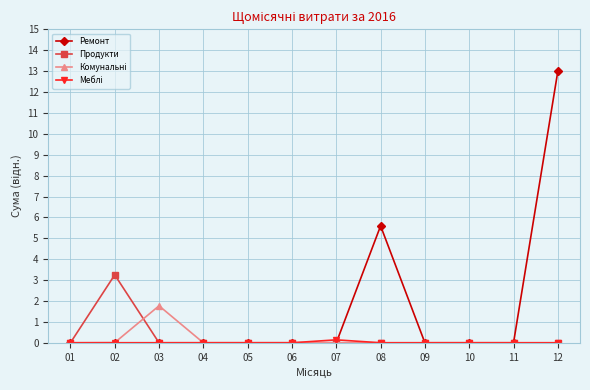

What is the maximum value for Продукти?

3.3